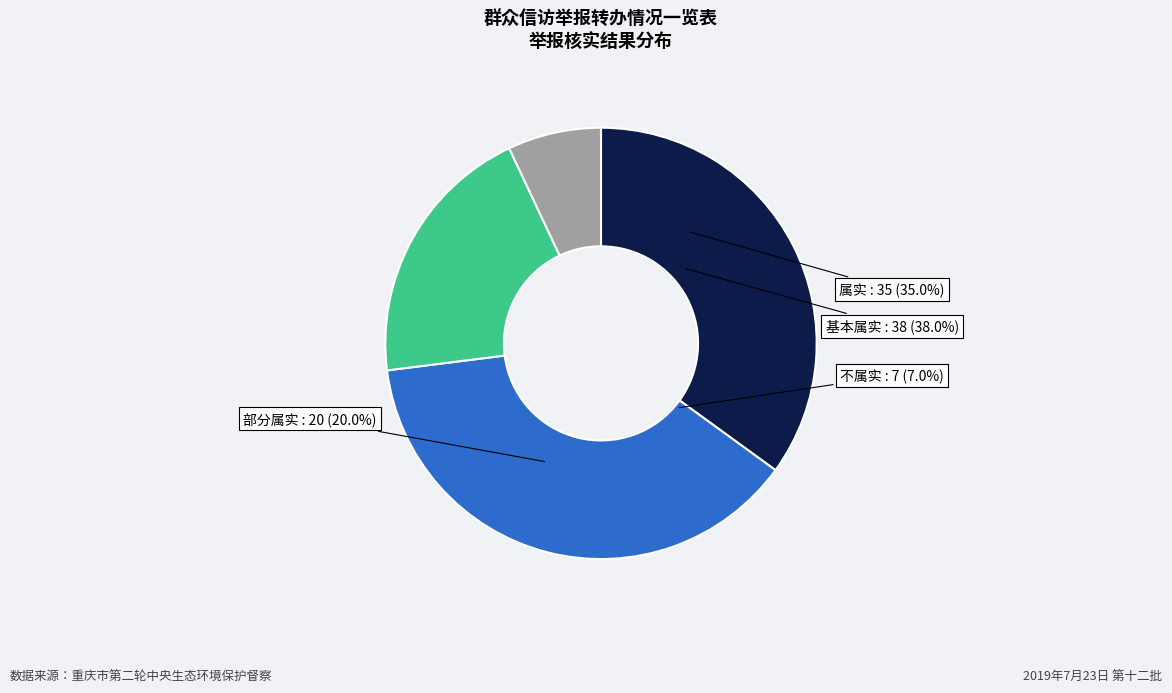

The 属实 slice represents 35% of the pie. True or false?

True